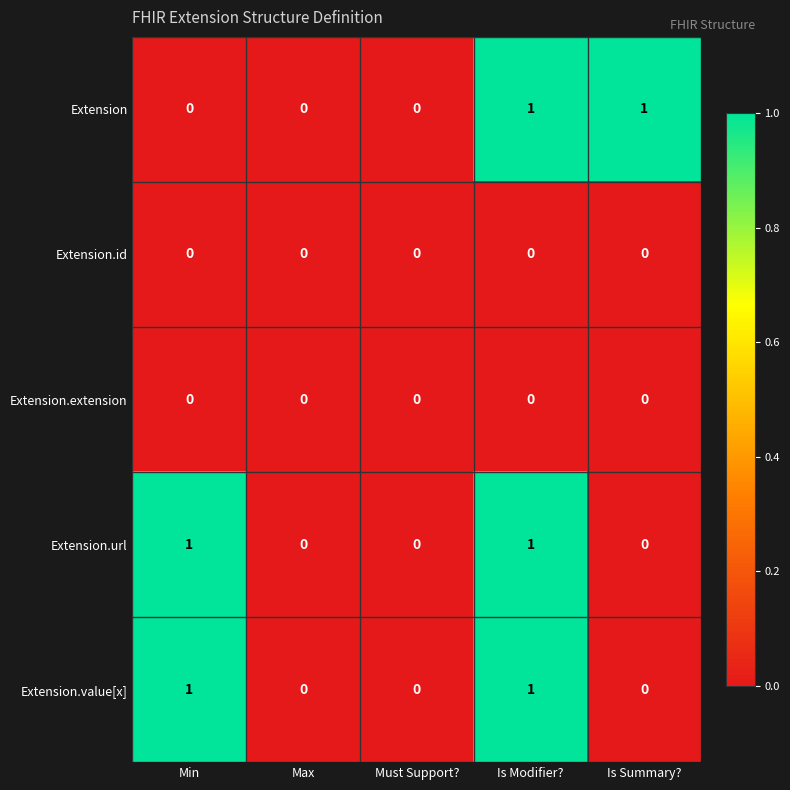

True or false: Extension.url has a value of 0 at Must Support?.

True